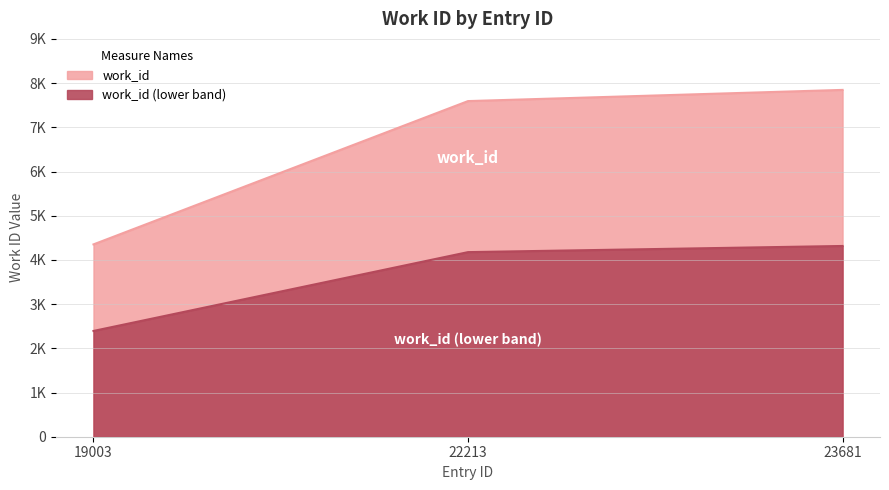

The value at 23681 is 2259.5. True or false?

False